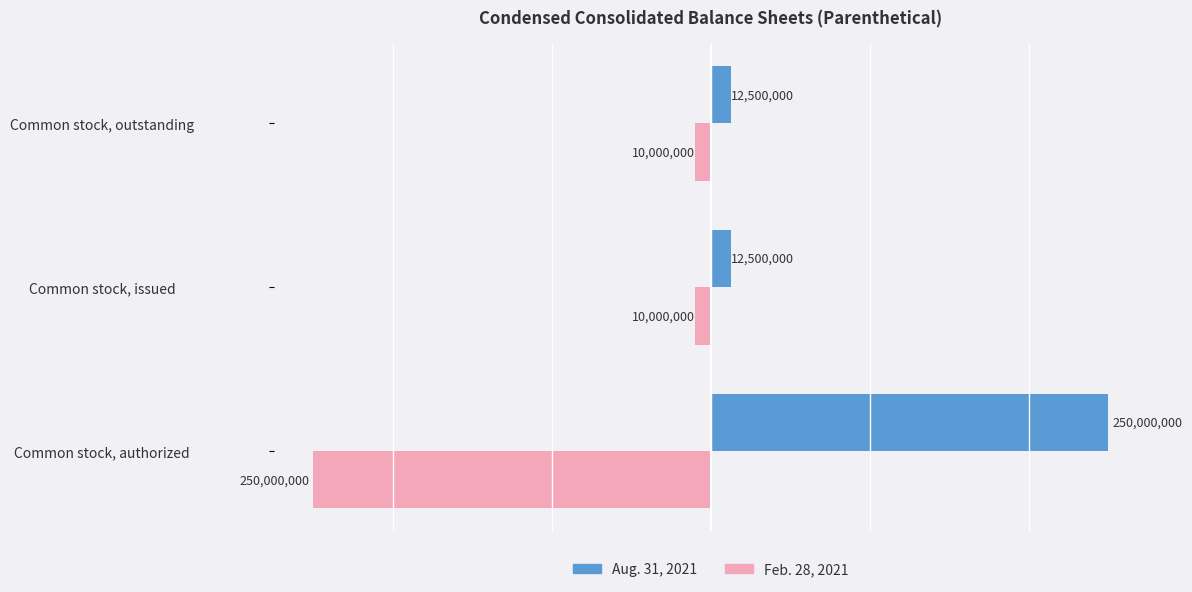

What is the total value across all series at Common stock, outstanding?

2500000